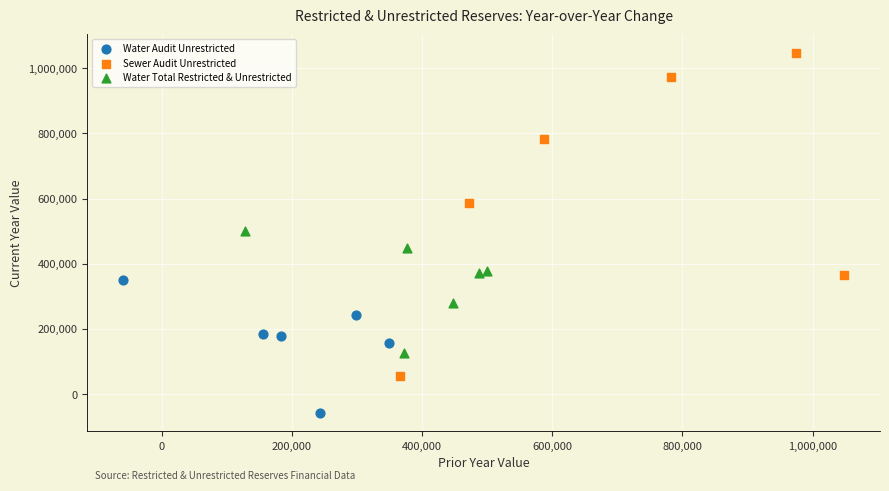

Which series reaches the minimum Y coordinate?

Water Audit Unrestricted